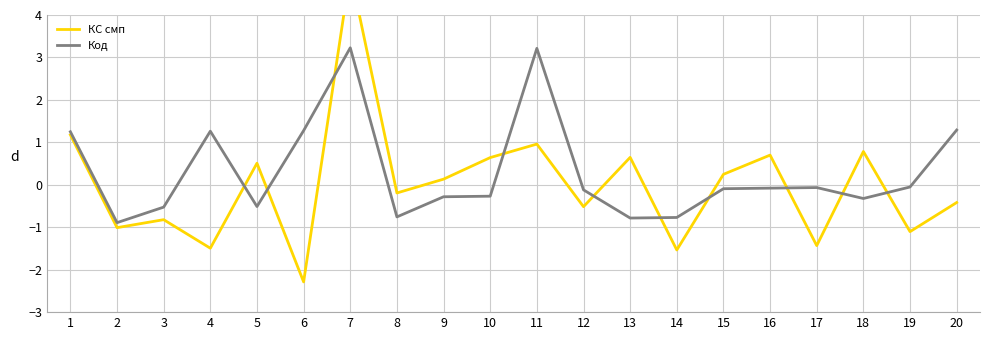

Reading left to right, list all the values displayed in this chart.

КС смп: 1.2	-1.0	-0.8	-1.5	0.5	-2.3	5.0	-0.2	0.1	0.6	1.0	-0.5	0.6	-1.5	0.2	0.7	-1.4	0.8	-1.1	-0.4
Код: 1.2	-0.9	-0.5	1.3	-0.5	1.3	3.2	-0.8	-0.3	-0.3	3.2	-0.1	-0.8	-0.8	-0.1	-0.1	-0.1	-0.3	-0.1	1.3